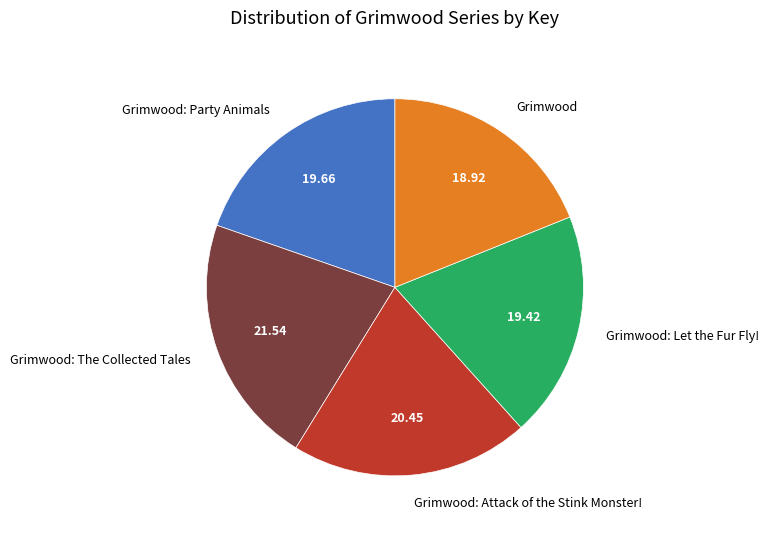

Approximately how many times larger is the value at Grimwood: Attack of the Stink Monster! compared to Grimwood: The Collected Tales?

0.9